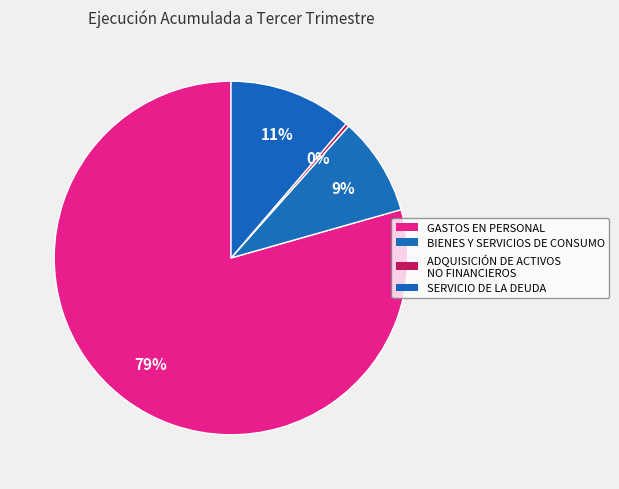

Rank the categories by value from lowest to highest.

ADQUISICIÓN DE ACTIVOS NO FINANCIEROS, BIENES Y SERVICIOS DE CONSUMO, SERVICIO DE LA DEUDA, GASTOS EN PERSONAL